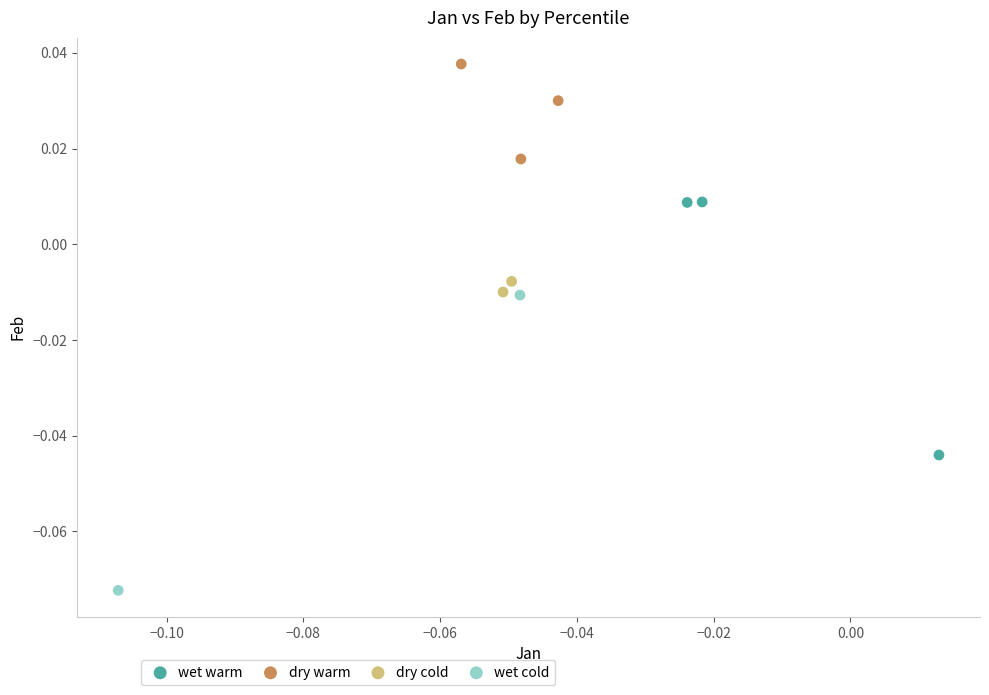

Which series has the largest Y range (max minus min)?

wet cold